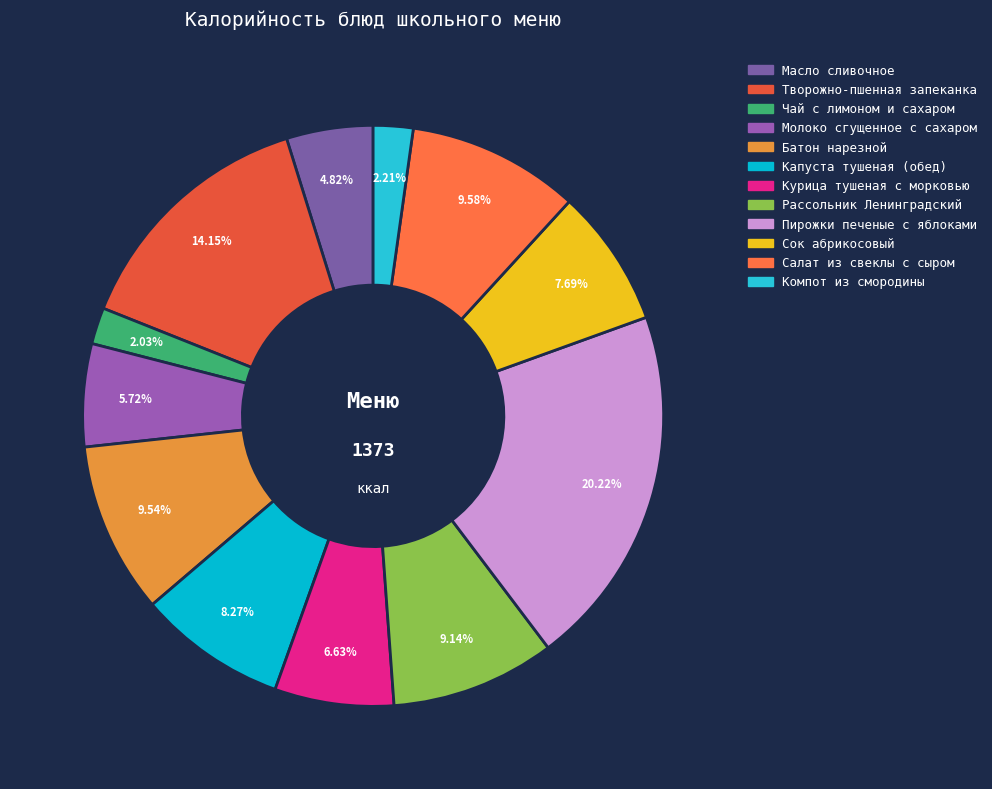

The Компот из смородины slice represents 9% of the pie. True or false?

False